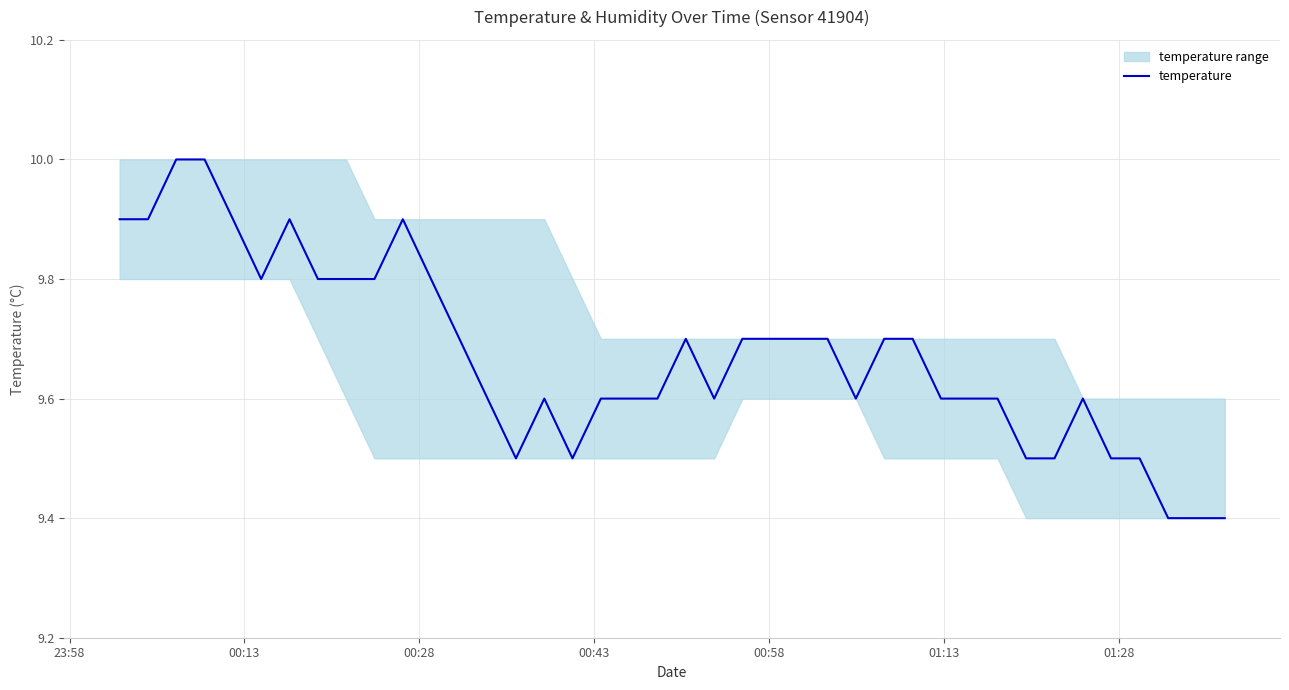

What is the maximum value for temperature?

10.0